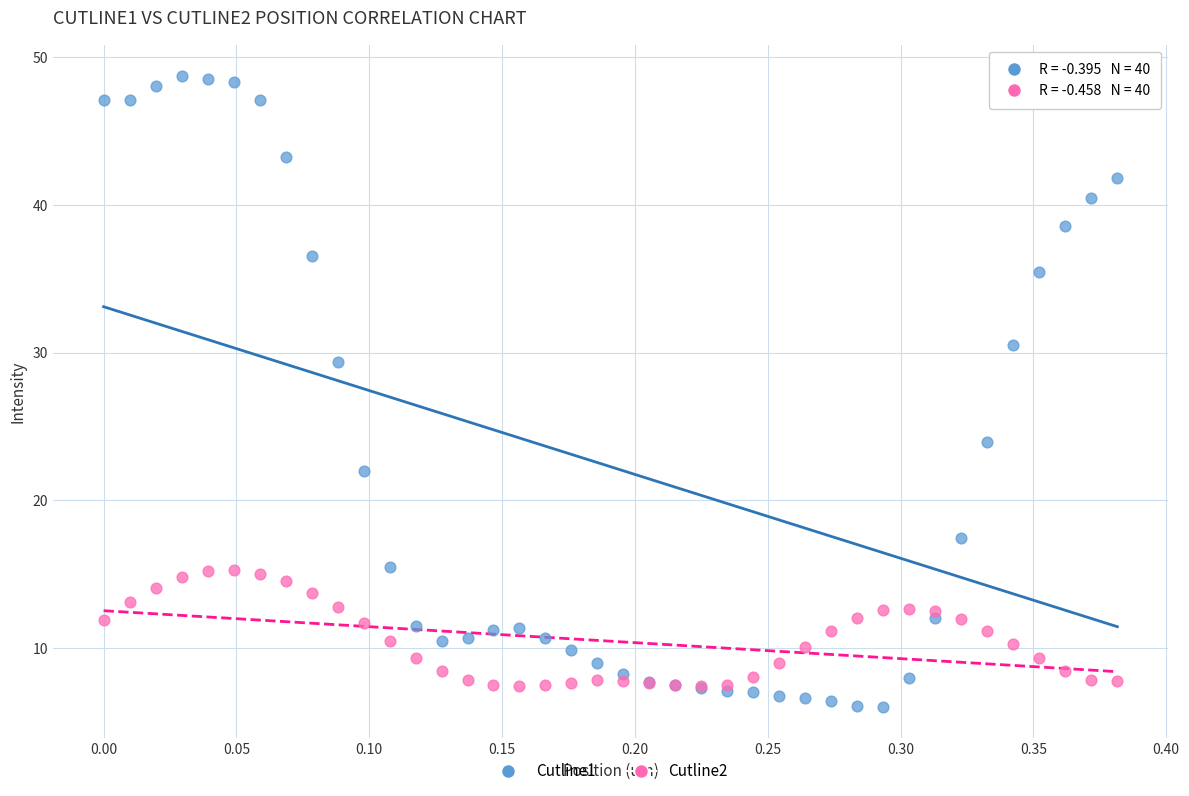

Which series contains the highest Y value?

Cutline1